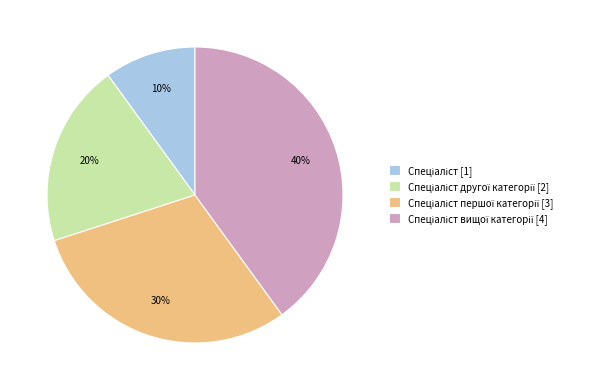

Count the number of slices in the pie.

4